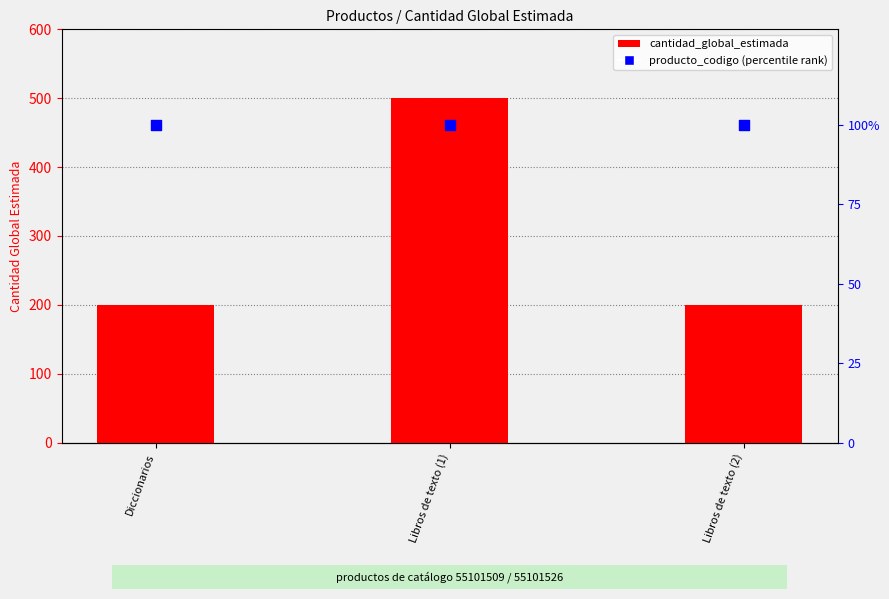

What is the total value across all series at Libros de texto (1)?

600.0